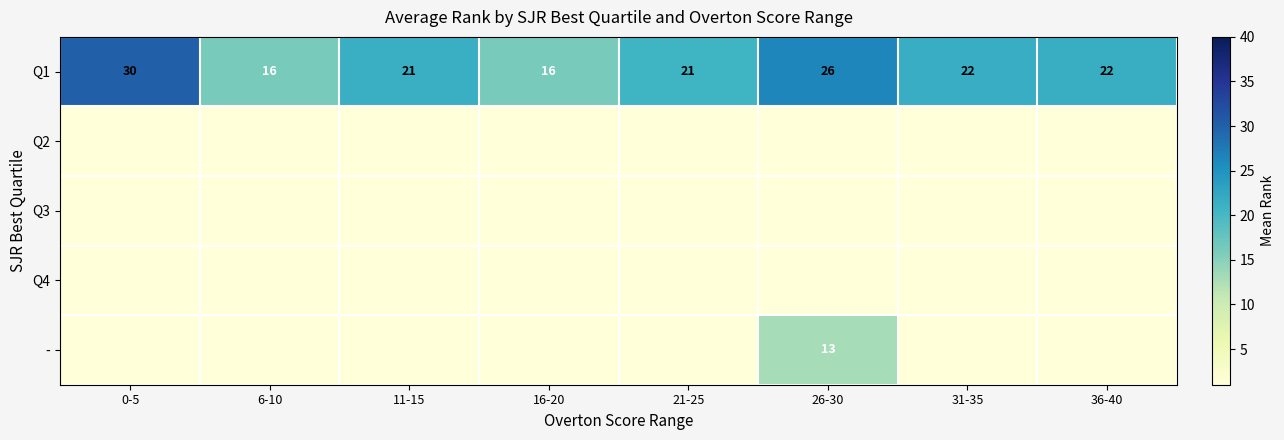

At which label does Q1 reach its peak?

0-5